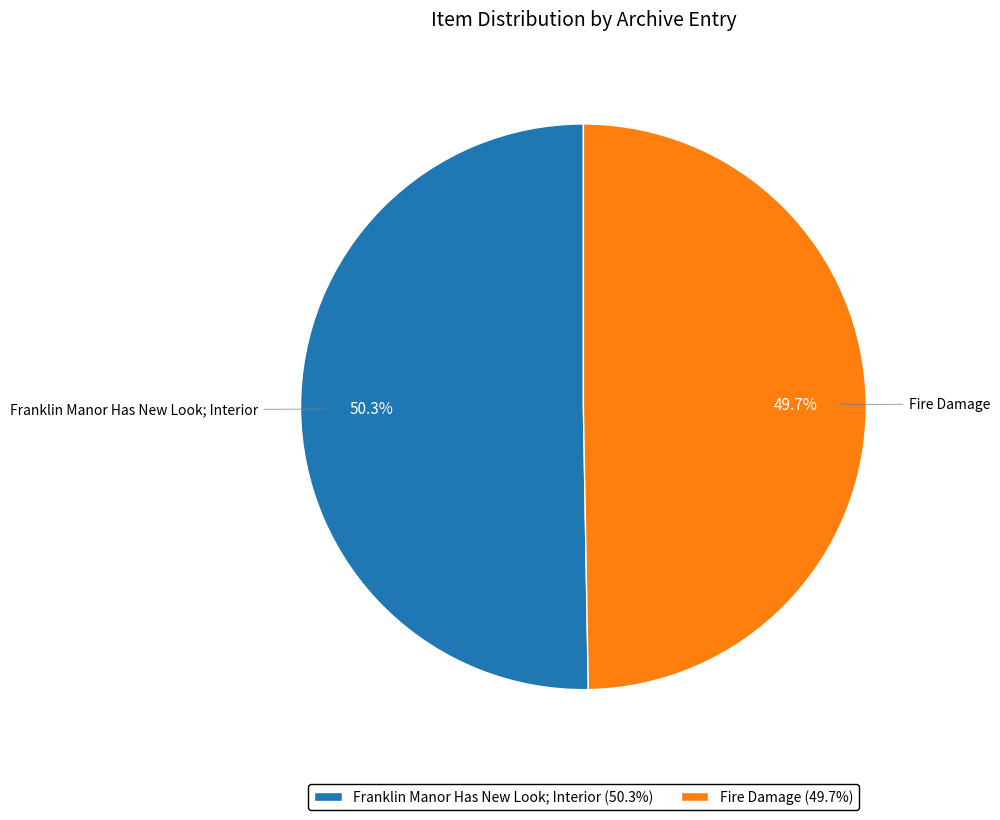

Is it true that Franklin Manor Has New Look; Interior is 50% of the pie?

True